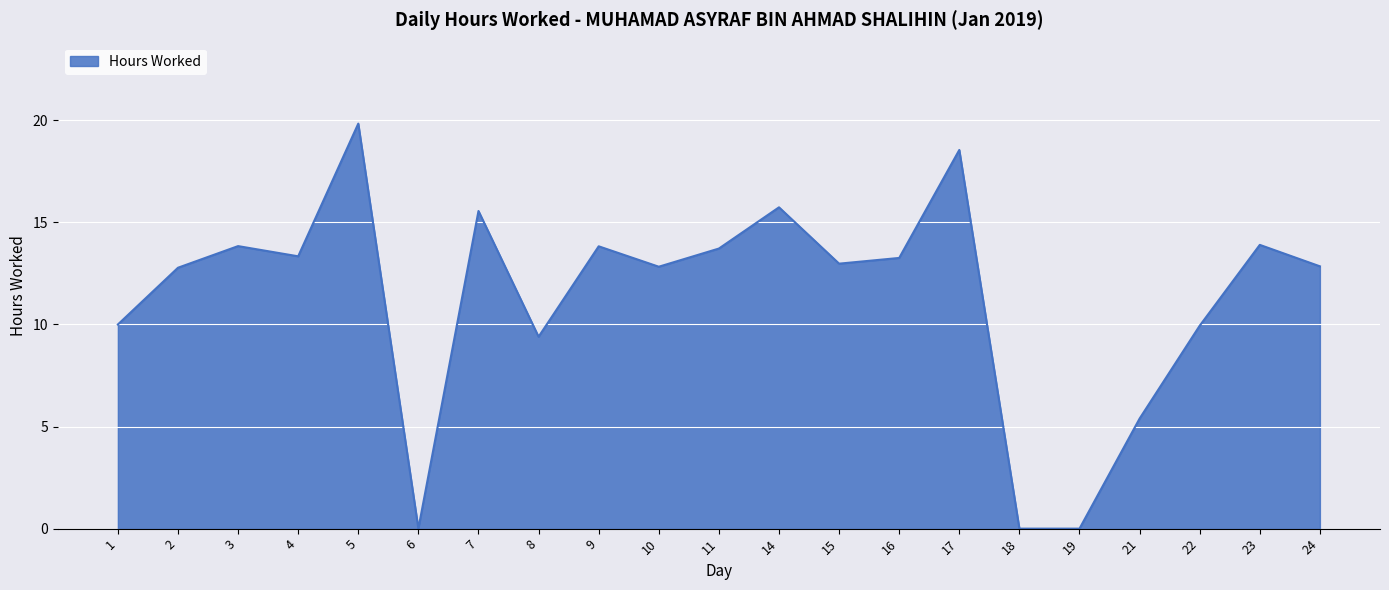

True or false: the data shows 4.7 at 4.

False